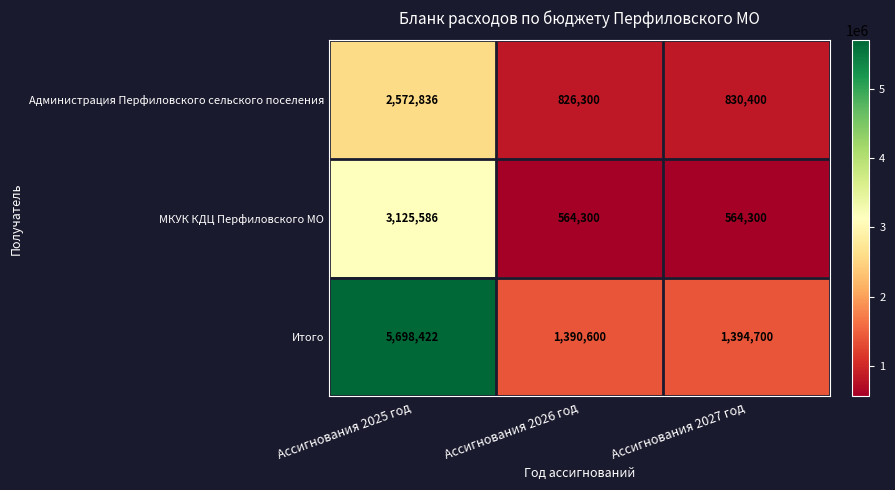

Rank the series by their maximum value, from lowest to highest.

Администрация Перфиловского сельского поселения, МКУК КДЦ Перфиловского МО, Итого